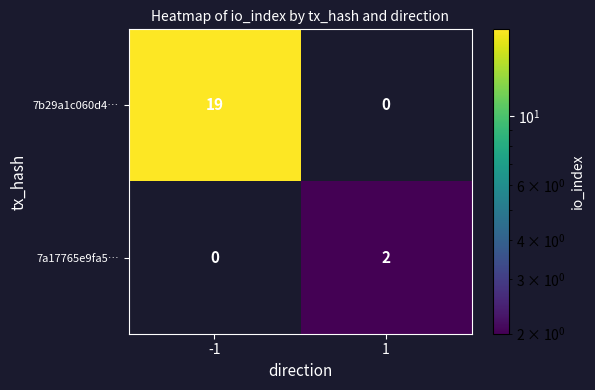

Reading left to right, what are all the values shown in this chart?

7b29a1c060d4…: -1=19	1=0
7a17765e9fa5…: -1=0	1=2